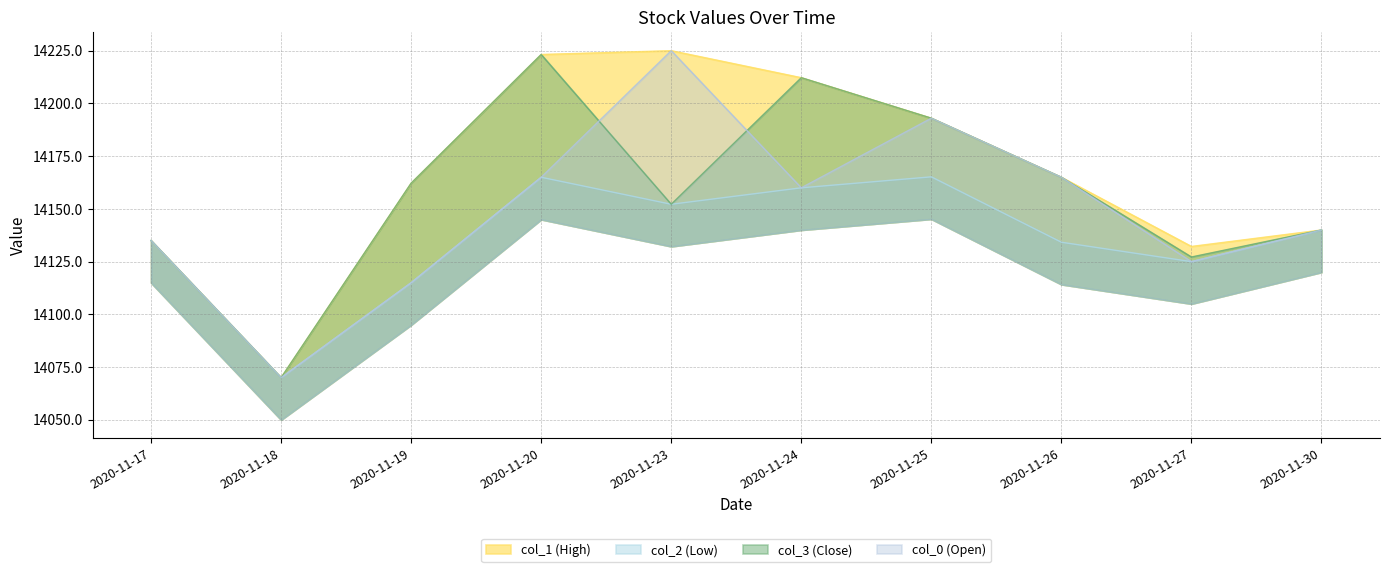

At which category is the sum across all series the highest?

2020-11-20